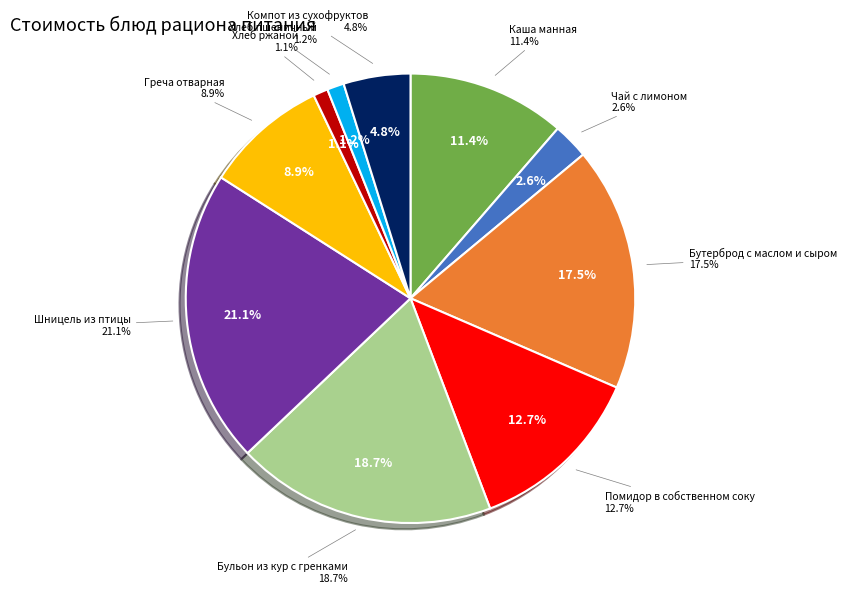

How many slices are in this pie chart?

10